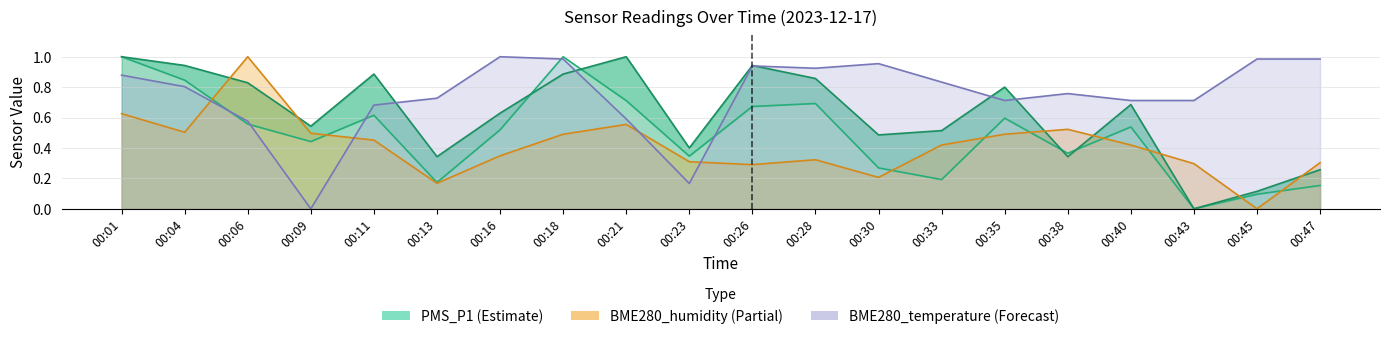

Reading left to right, what are all the values shown in this chart?

PMS_P1: 1.0	0.8	0.6	0.4	0.6	0.2	0.5	1.0	0.7	0.3	0.7	0.7	0.3	0.2	0.6	0.4	0.5	0.0	0.1	0.2
PMS_P2: 1.0	0.9	0.8	0.5	0.9	0.3	0.6	0.9	1.0	0.4	0.9	0.9	0.5	0.5	0.8	0.3	0.7	0.0	0.1	0.3
BME280_humidity: 0.6	0.5	1.0	0.5	0.5	0.2	0.3	0.5	0.6	0.3	0.3	0.3	0.2	0.4	0.5	0.5	0.4	0.3	0.0	0.3
BME280_temperature: 0.9	0.8	0.6	0.0	0.7	0.7	1.0	1.0	0.6	0.2	0.9	0.9	1.0	0.8	0.7	0.8	0.7	0.7	1.0	1.0